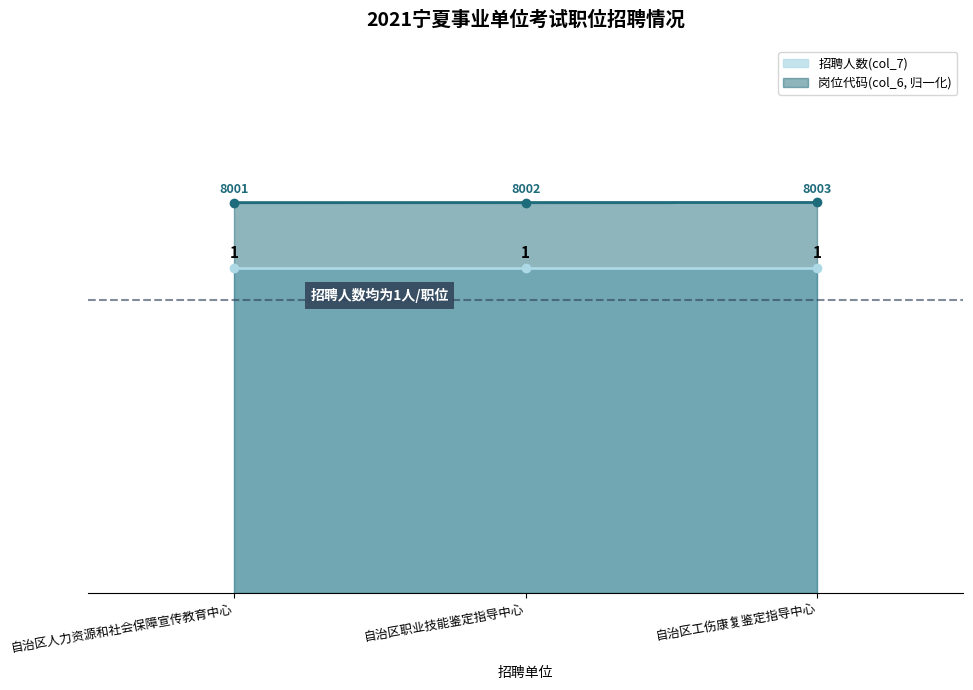

What position from the right is 自治区工伤康复鉴定指导中心?

1